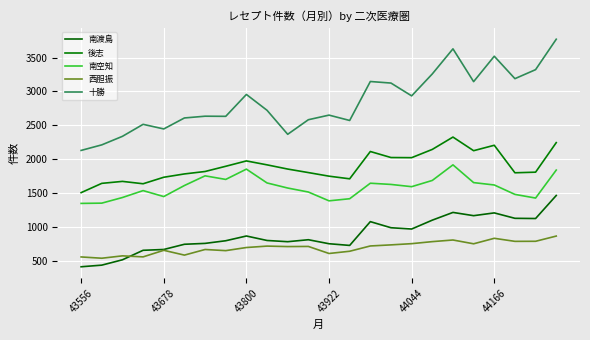

True or false: 西胆振 and 十勝 cross at least once.

False